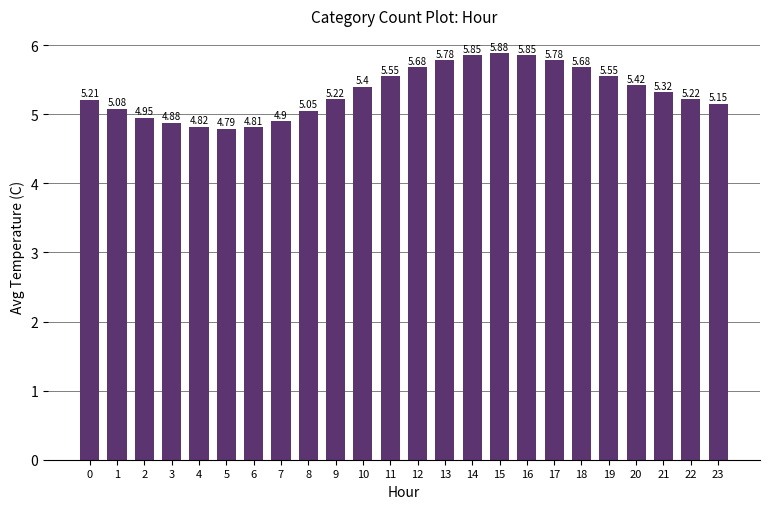

Approximately how many times larger is the value at 23 compared to 3?

1.1